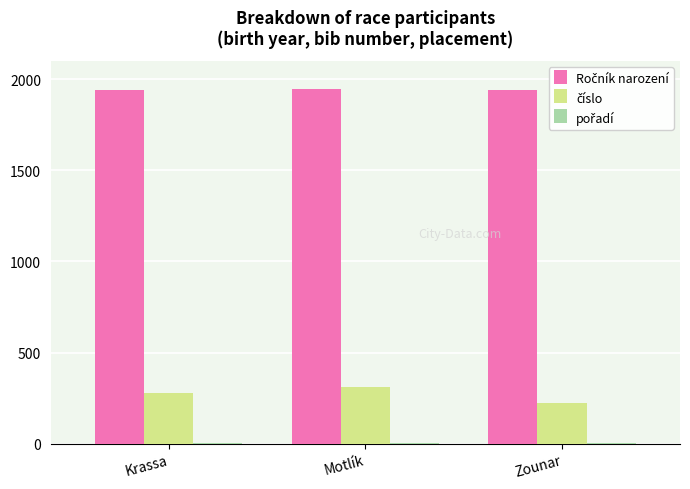

Does the chart contain stacked bars?

No